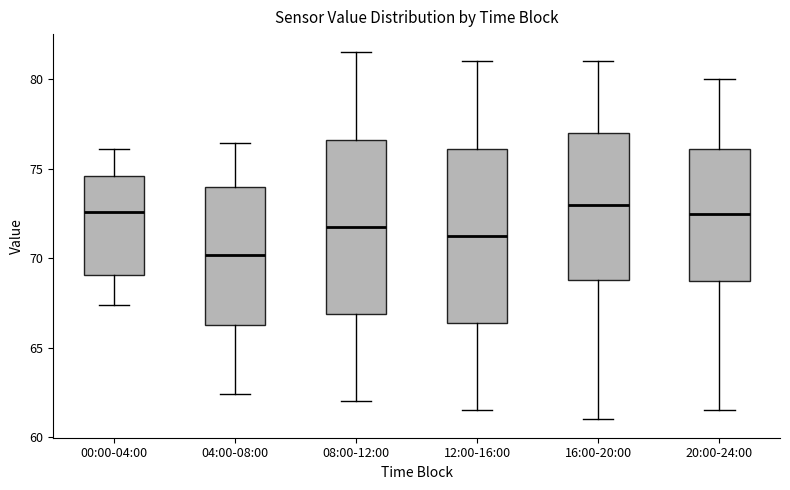

Reading left to right, read every box against the y-axis: the position of its median line, the range the box covers, and the ends of its whiskers. The values are not printed on the chart, so give them approximately, as read against the axis.

00:00-04:00: median 72.5, box 69.0 to 74.5, whiskers 67.5 to 76.0
04:00-08:00: median 70.0, box 66.5 to 74.0, whiskers 62.5 to 76.5
08:00-12:00: median 72.0, box 67.0 to 76.5, whiskers 62.0 to 81.5
12:00-16:00: median 71.5, box 66.5 to 76.0, whiskers 61.5 to 81.0
16:00-20:00: median 73.0, box 69.0 to 77.0, whiskers 61.0 to 81.0
20:00-24:00: median 72.5, box 69.0 to 76.0, whiskers 61.5 to 80.0